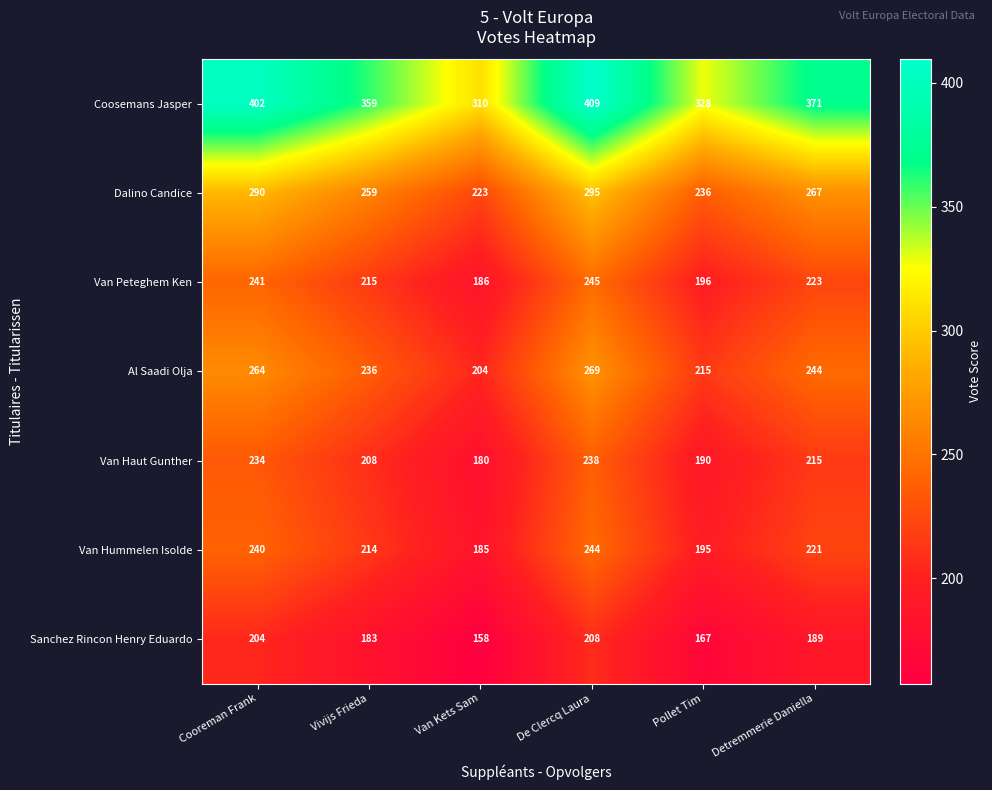

What is the spread (max minus min) of values at Cooreman Frank?

198